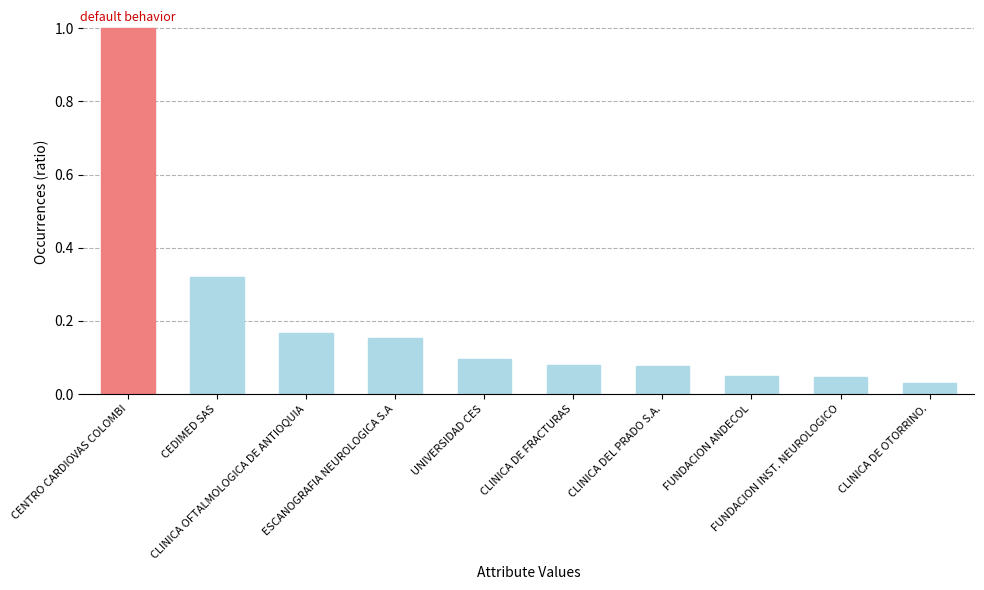

True or false: the data shows 0.2 at UNIVERSIDAD CES.

False